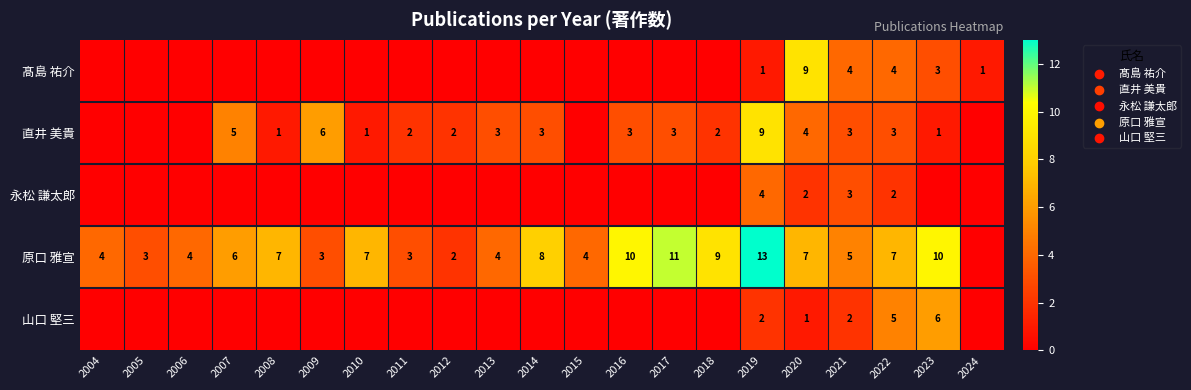

How many data points does each series have?

21